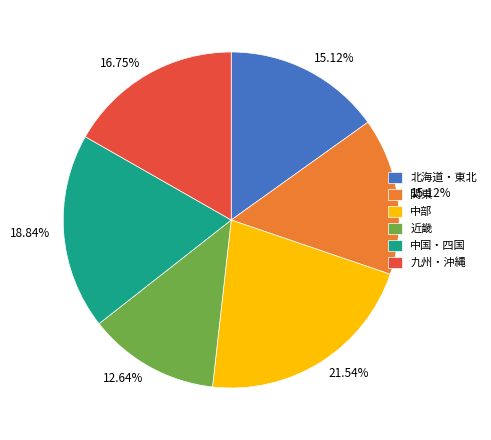

Which has a higher value, 近畿 or 関東?

関東